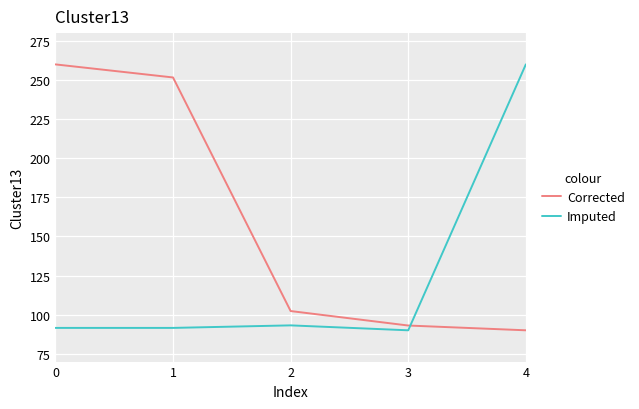

Where is Corrected nearest to the value 175?

2